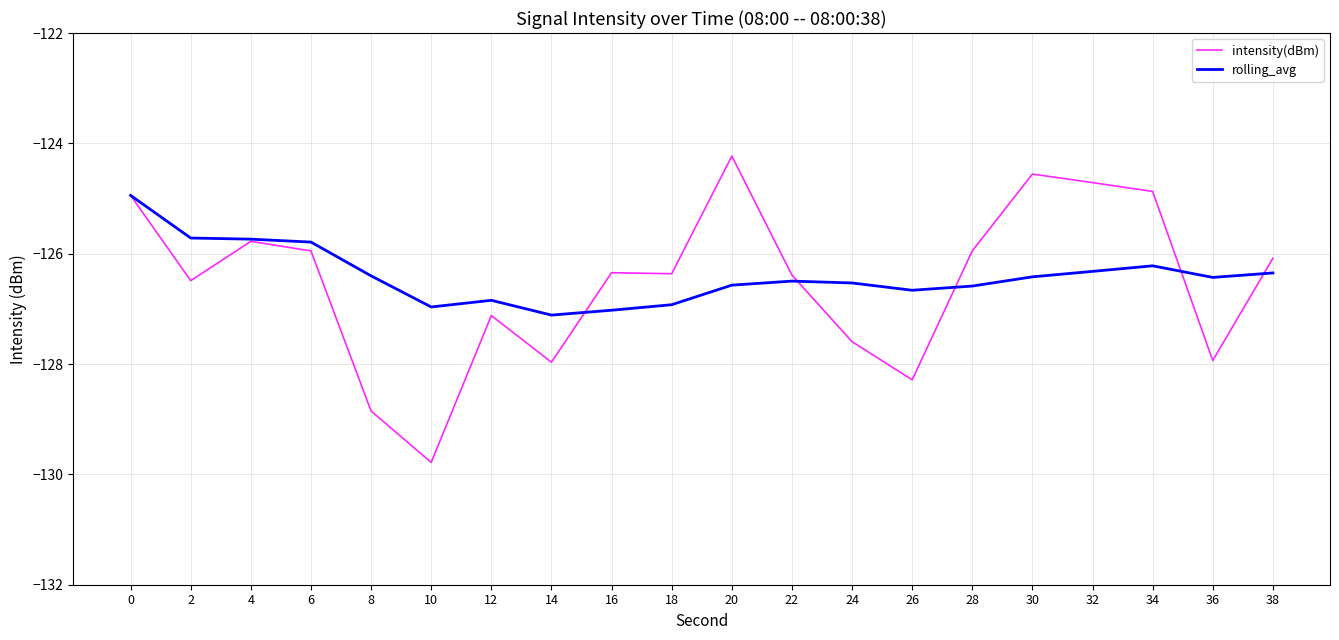

What is the difference between the second highest and second lowest values in the intensity(dBm) series?

4.3